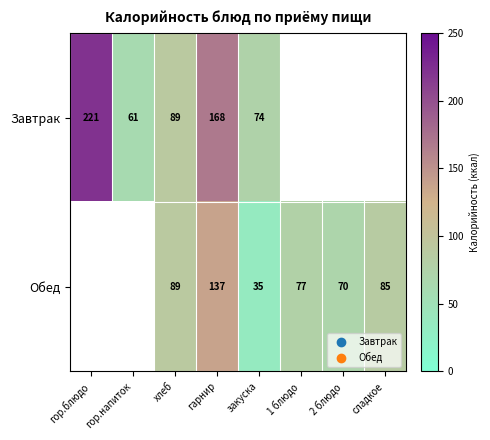

The value of Обед at 2 блюдо is 114. True or false?

False